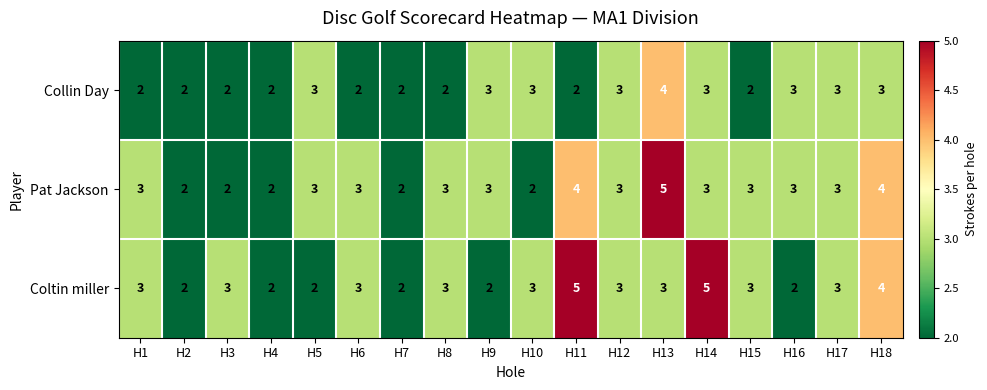

At H11, list the series in order from largest to smallest.

Coltin miller, Pat Jackson, Collin Day